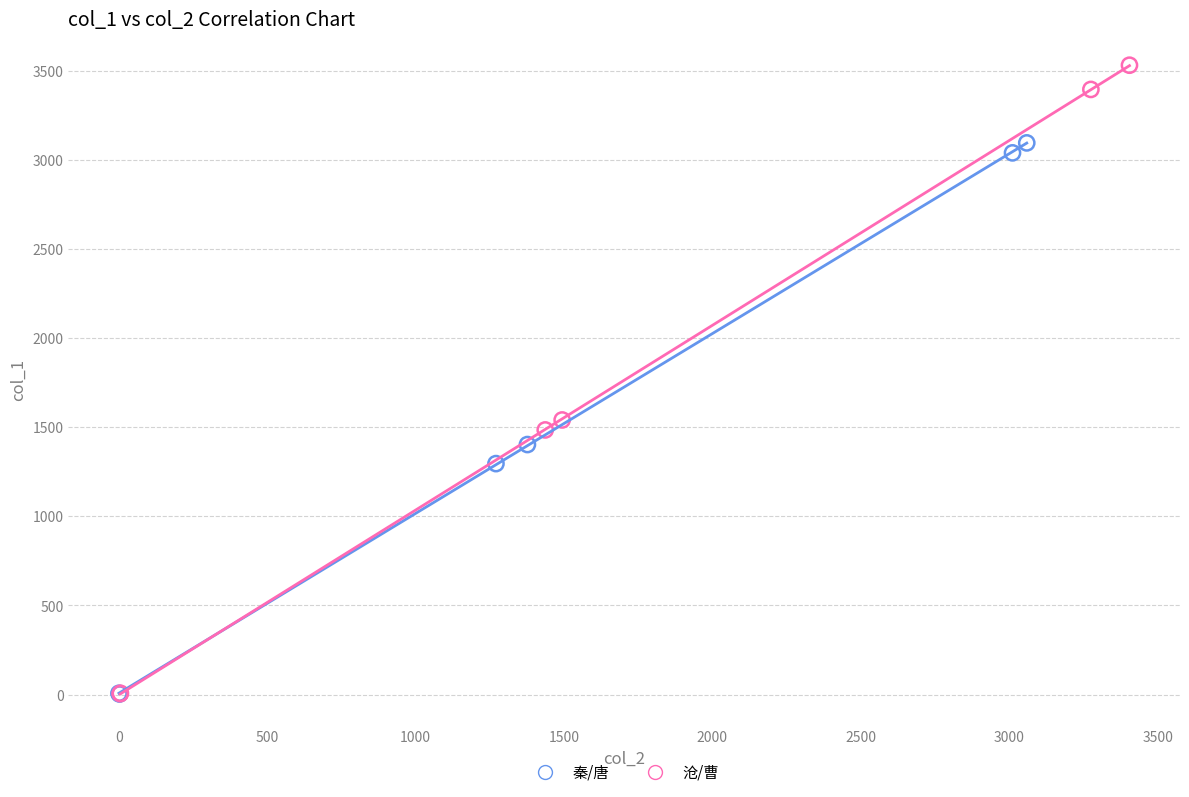

Which series has the largest Y range (max minus min)?

沧/曹